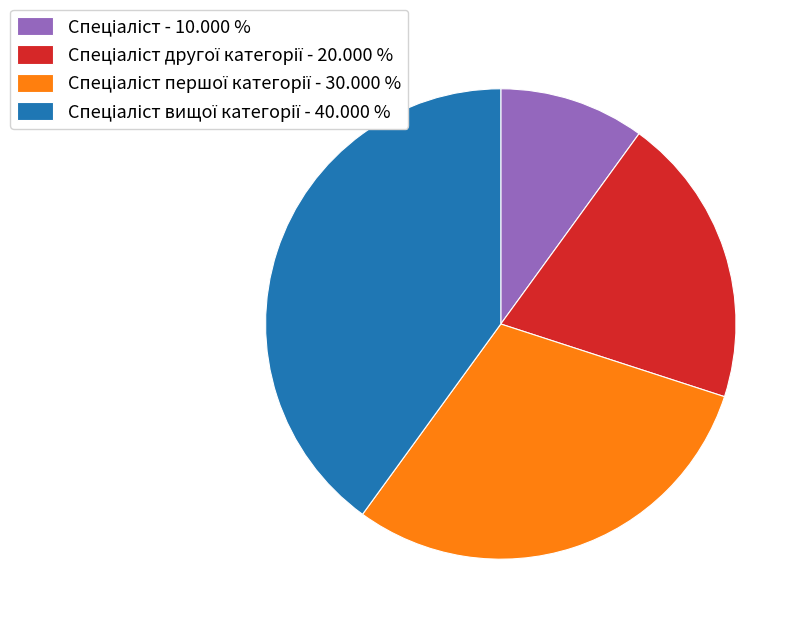

Does any single category account for the majority?

No